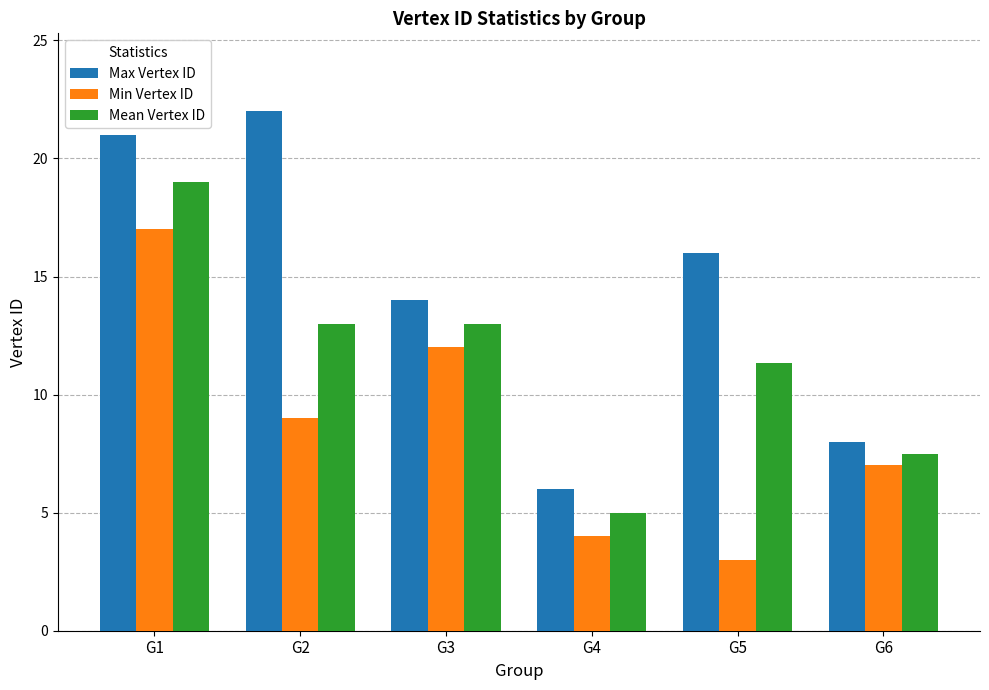

The Mean Vertex ID series shows 4.4 at G6. True or false?

False